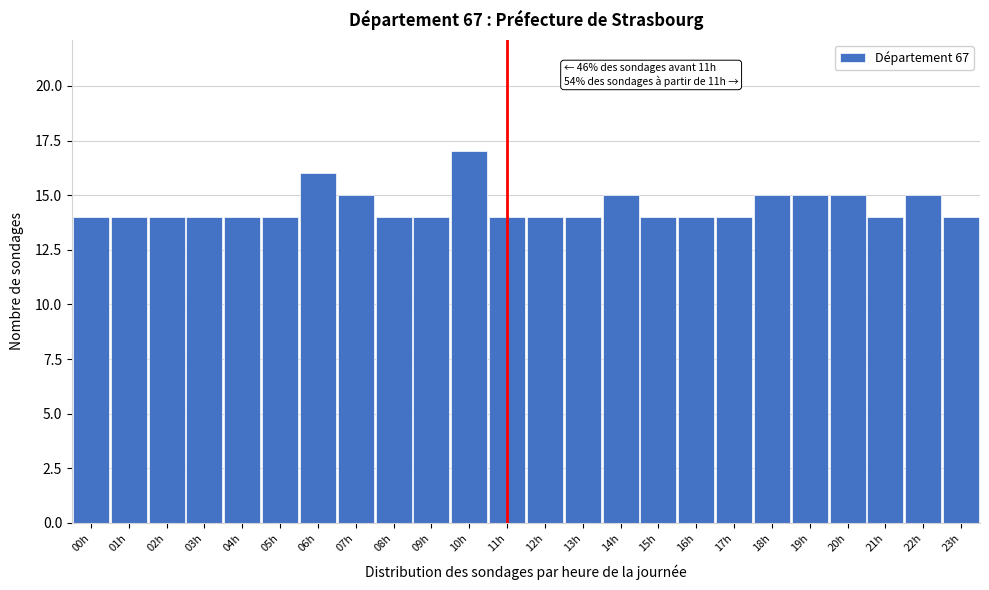

Which range on the x-axis has the tallest bar?

9.5 to 10.5